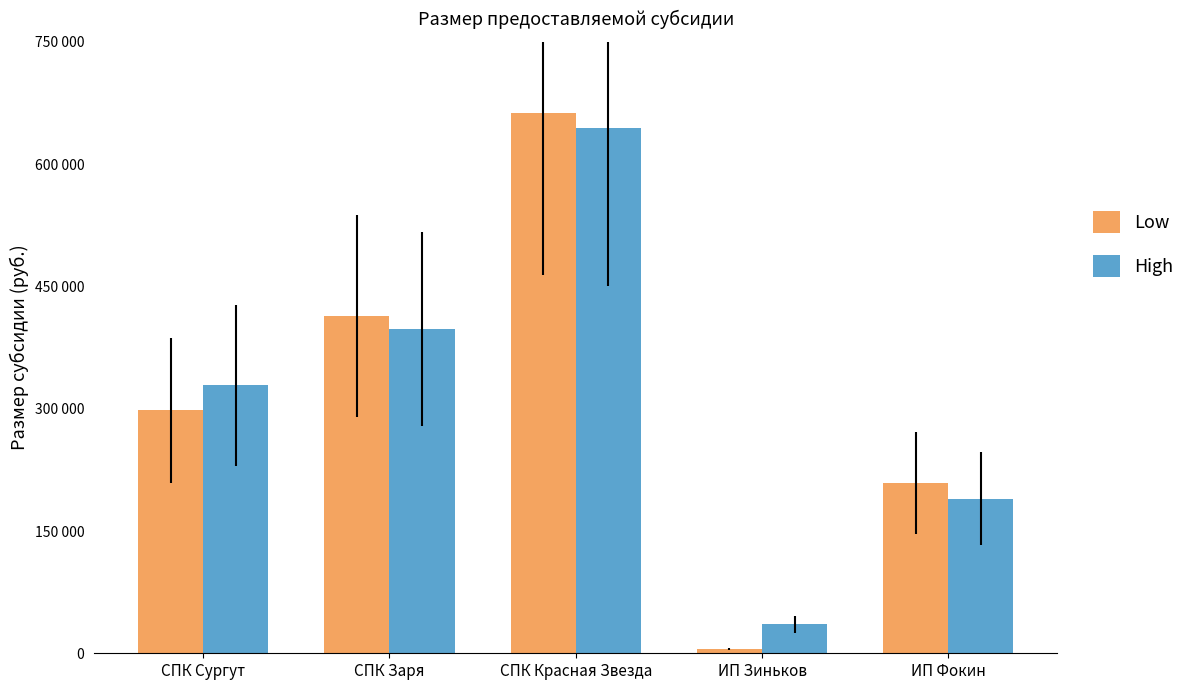

What are all the series names shown in the legend?

Low, High